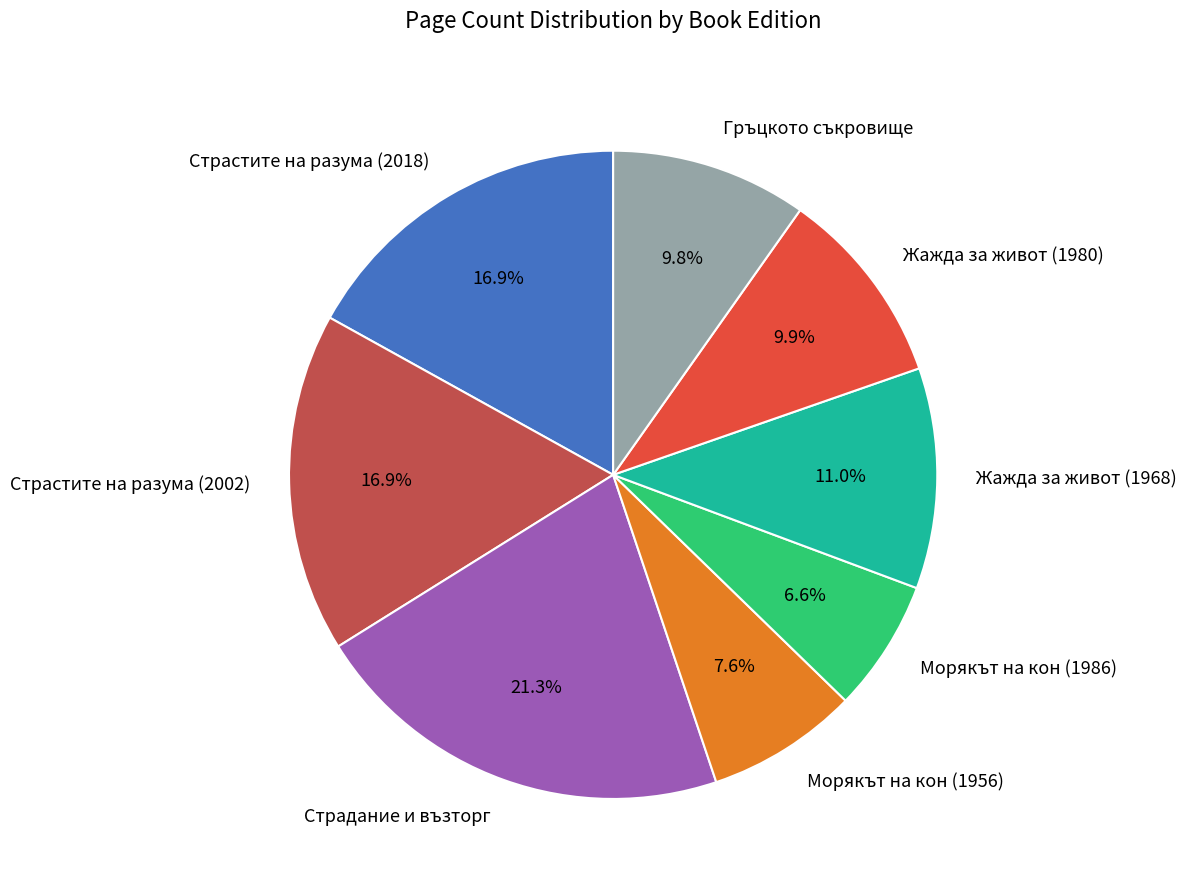

To the nearest percent, what is the combined percentage of Страдание и възторг and Страстите на разума (2002)?

38%